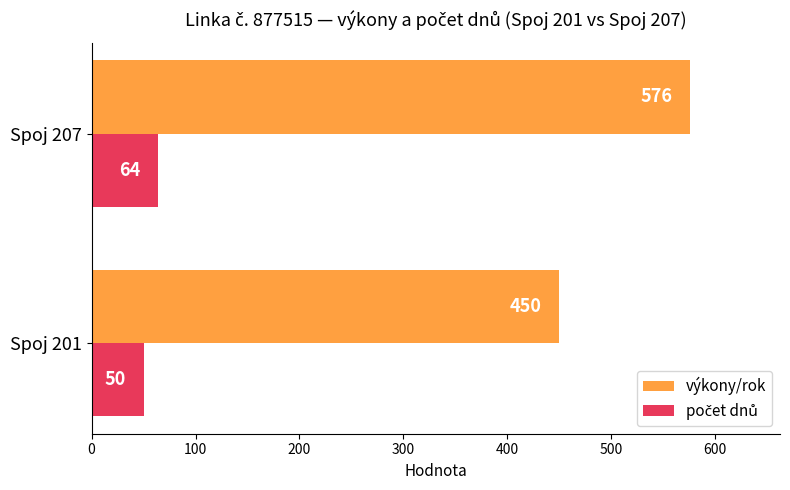

Rank the categories by výkony/rok value from lowest to highest.

Spoj 201, Spoj 207